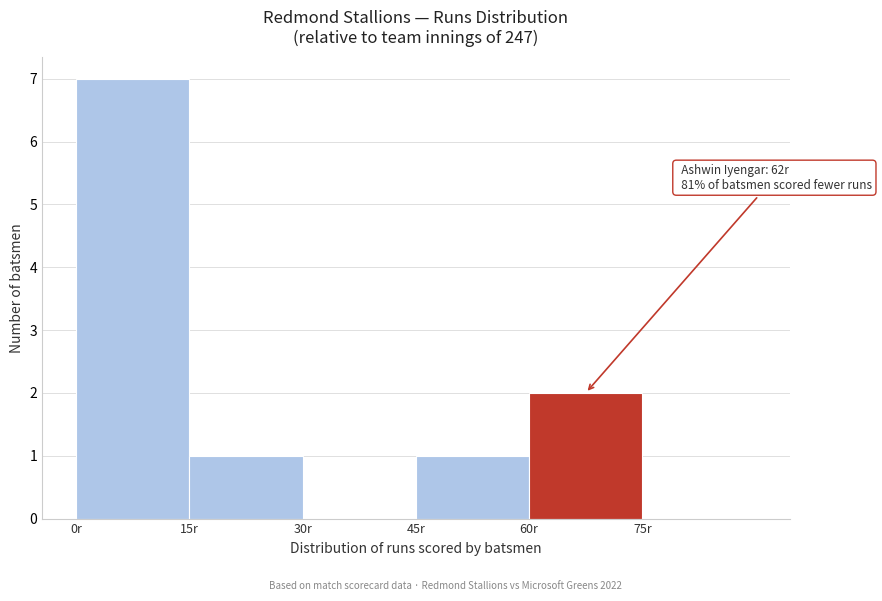

Which range on the x-axis has the tallest bar?

0 to 15